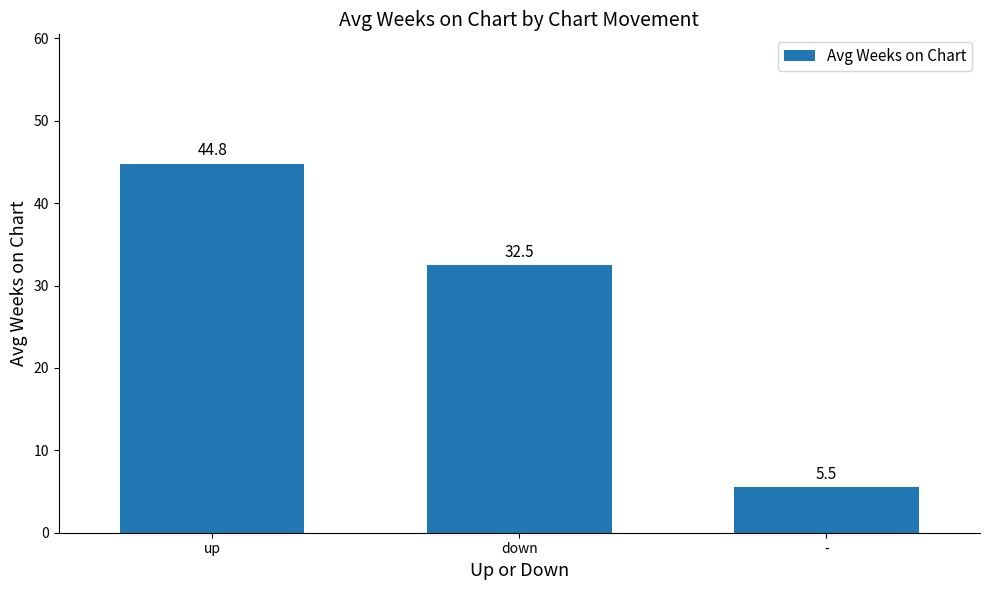

List the labels in order of value, largest first.

up, down, -